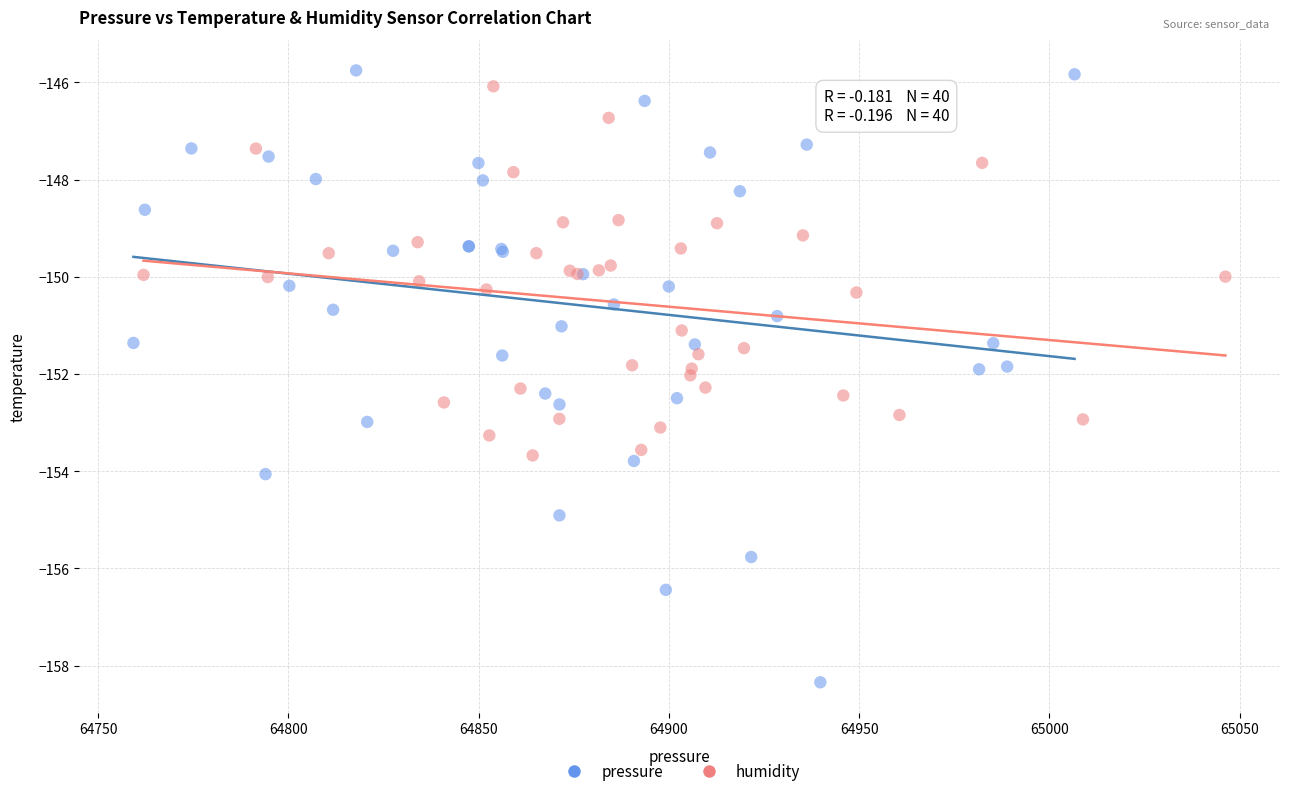

Which series reaches the minimum Y coordinate?

pressure